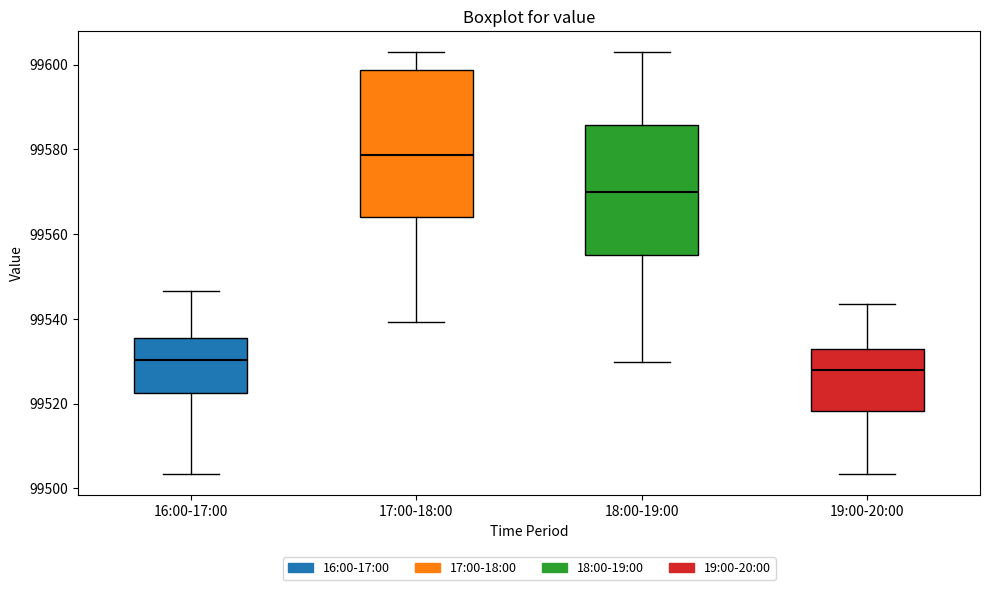

Which box is the tallest, from its lower edge to its upper edge?

17:00-18:00